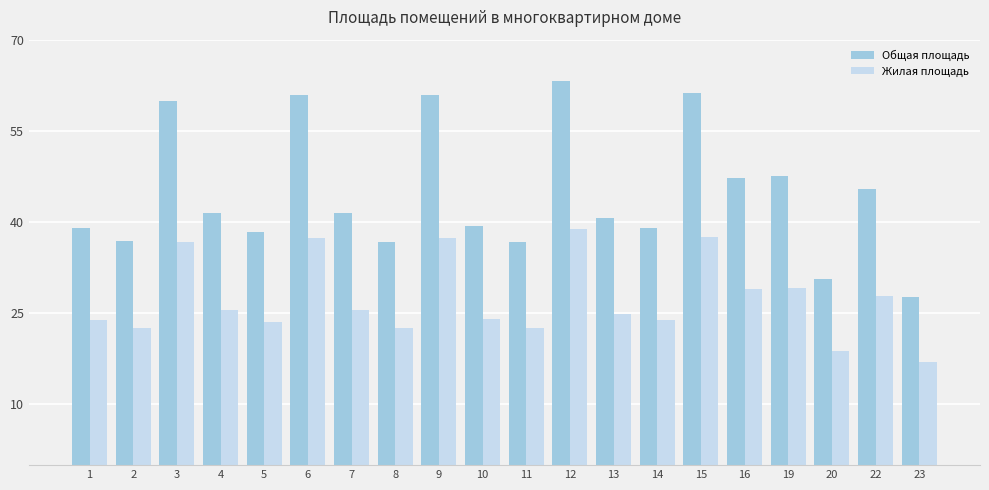

What is the average value of the Жилая площадь series?

27.4